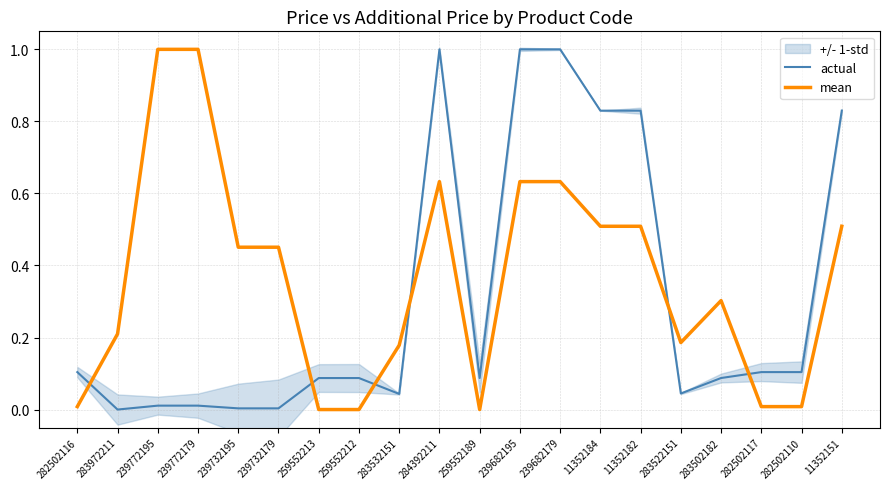

What position from the left is 239732179?

6